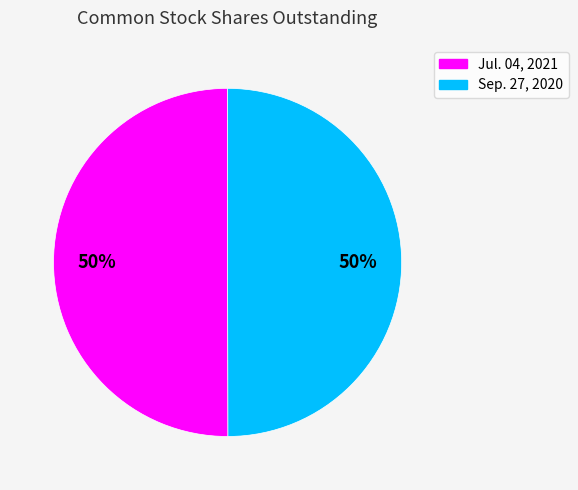

Count the number of slices in the pie.

2